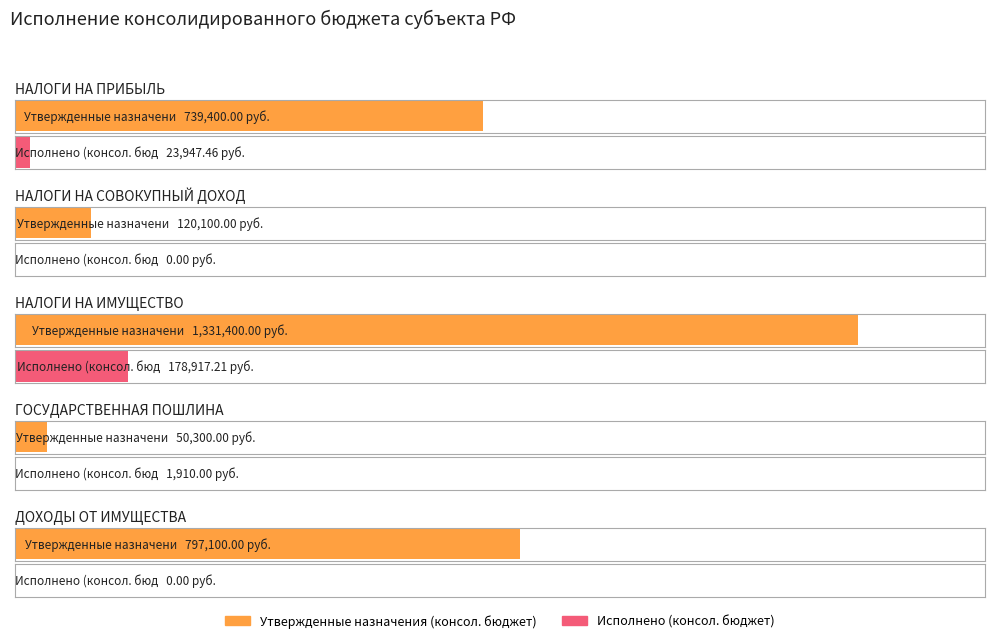

Reading left to right, what are all the values shown in this chart?

Утвержденные назначения (консол. бюджет): 739400.0	120100.0	1331400.0	50300.0	797100.0
Исполнено (консол. бюджет): 23947.5	0.0	178917.2	1910.0	0.0